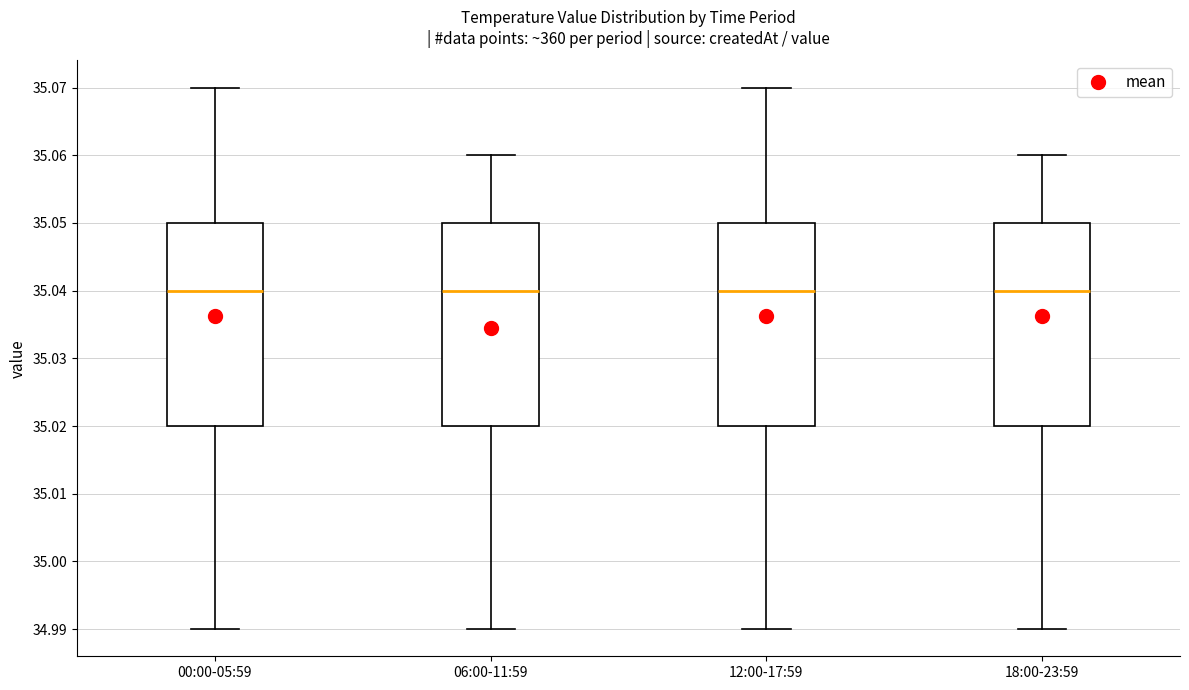

Where is the upper edge of the box for 18:00-23:59 on the y-axis? The values are not printed on the chart, so give them approximately, as read against the axis.

35.05